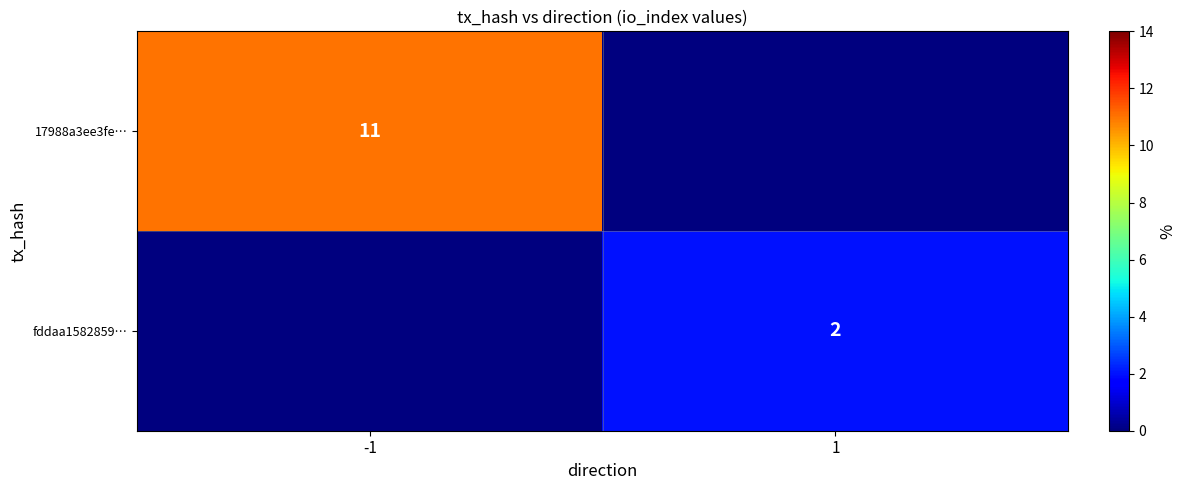

The value of 17988a3ee3fe… at -1 is 11. True or false?

True